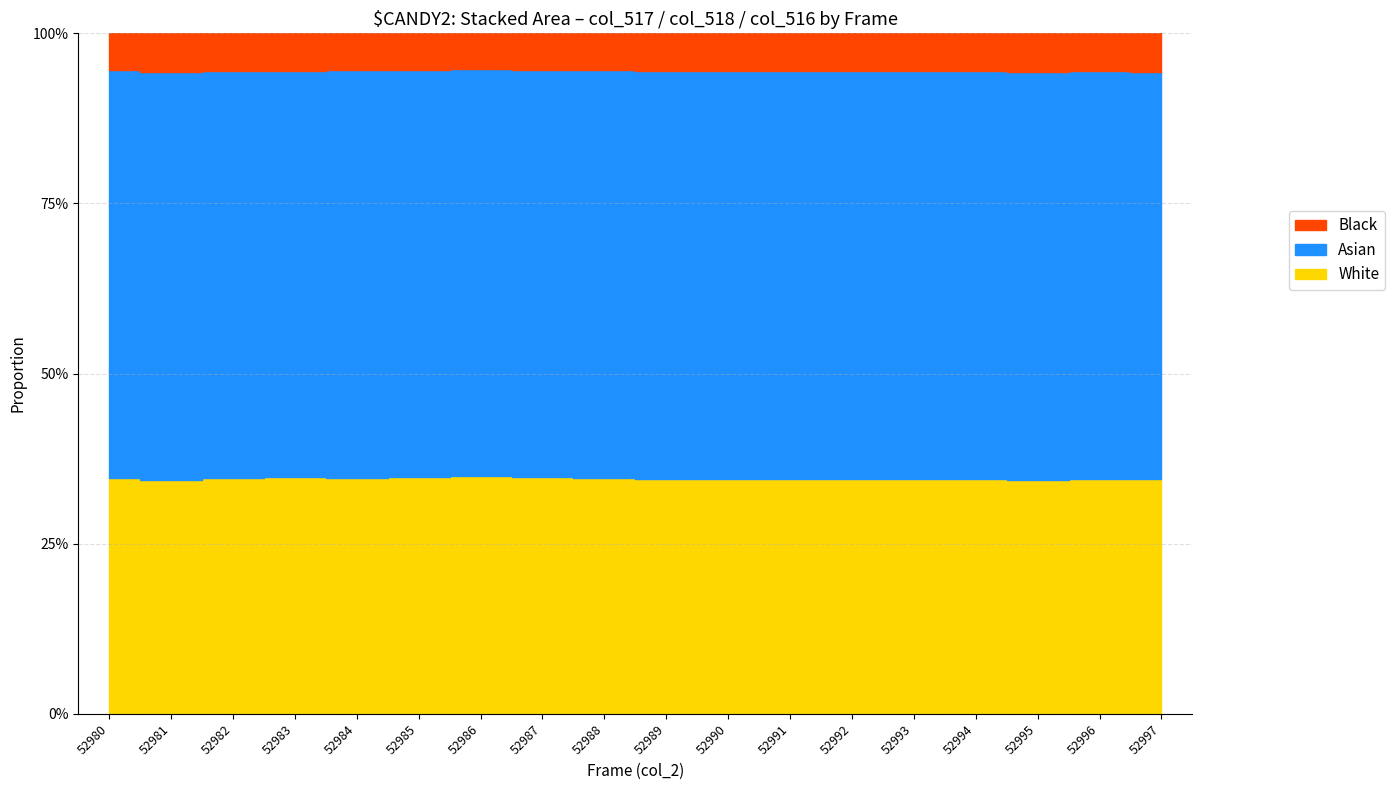

What is the value of the col_517 point at the 1st from the left?

0.3